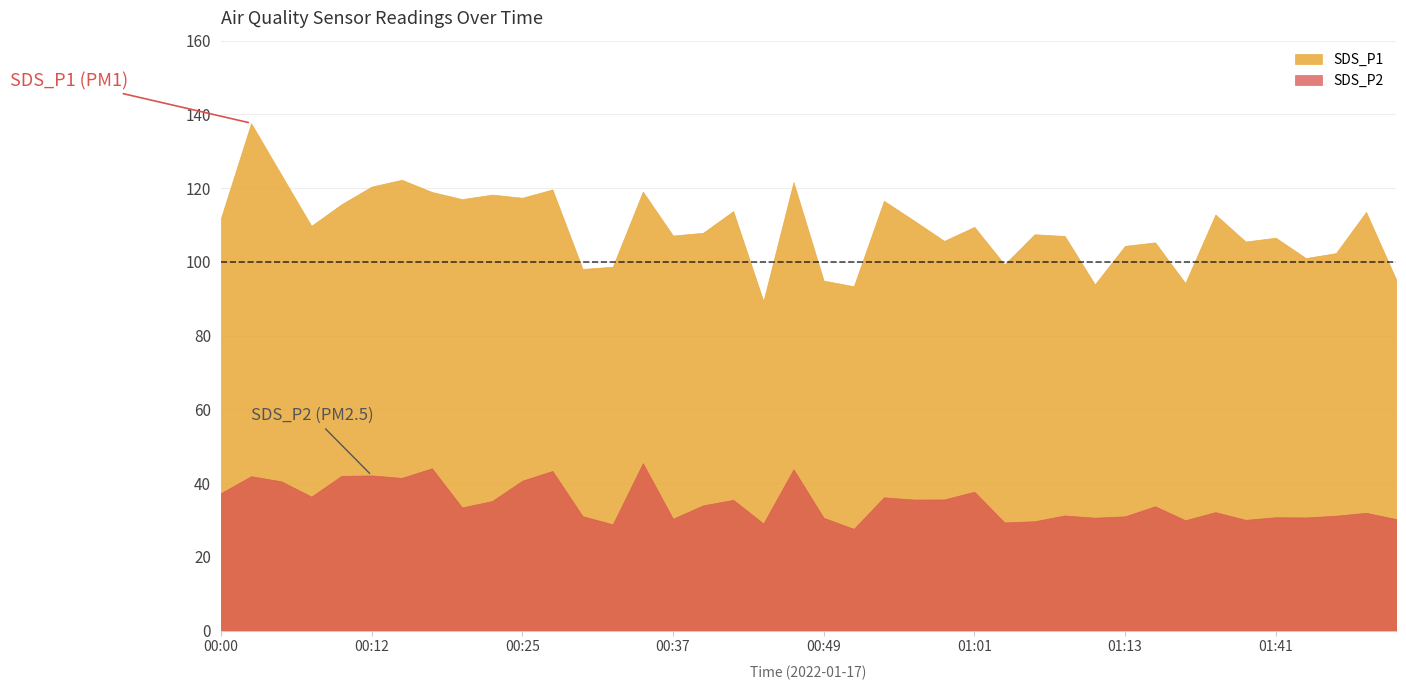

True or false: SDS_P2 and SDS_P1 cross at least once.

False